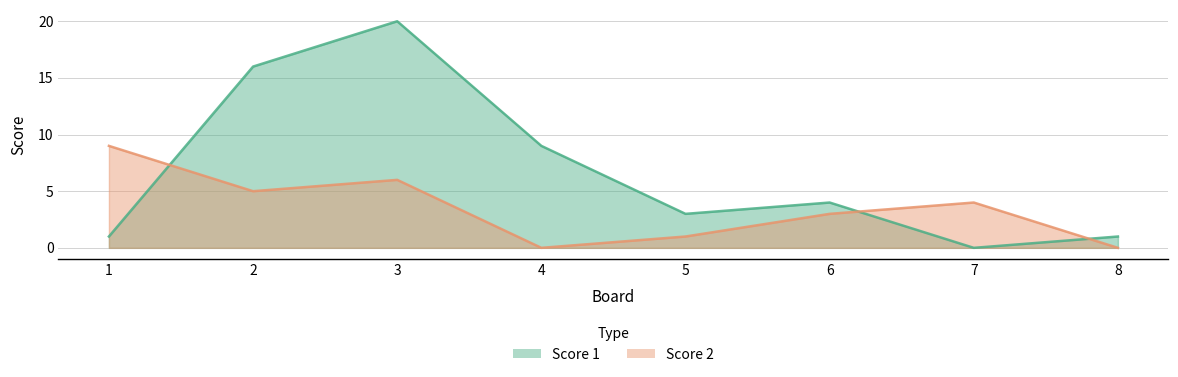

What is the difference between the second highest and second lowest values in the Score 1 series?

15